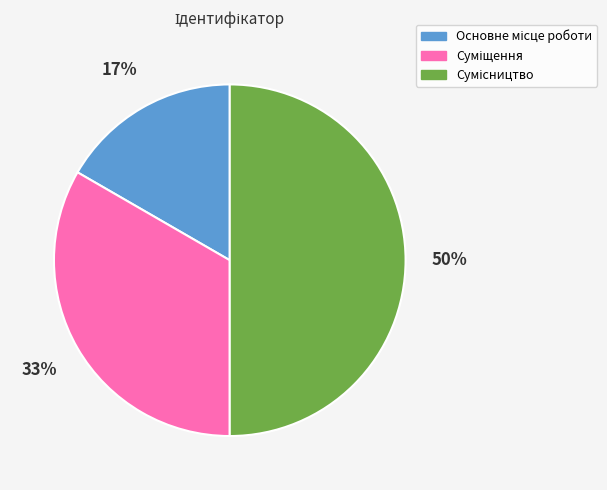

To the nearest percent, what is the average slice percentage?

33%